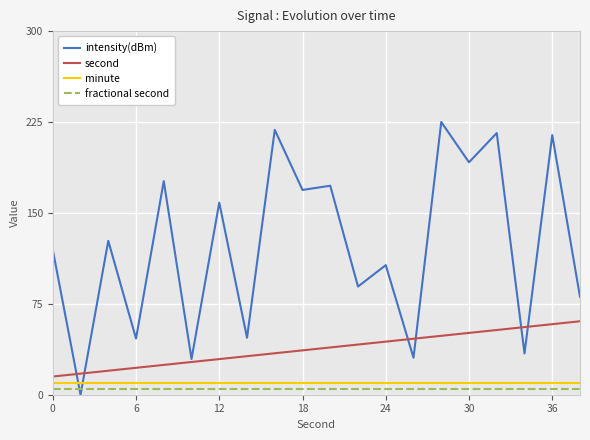

Which series has the largest total across all categories?

intensity(dBm)